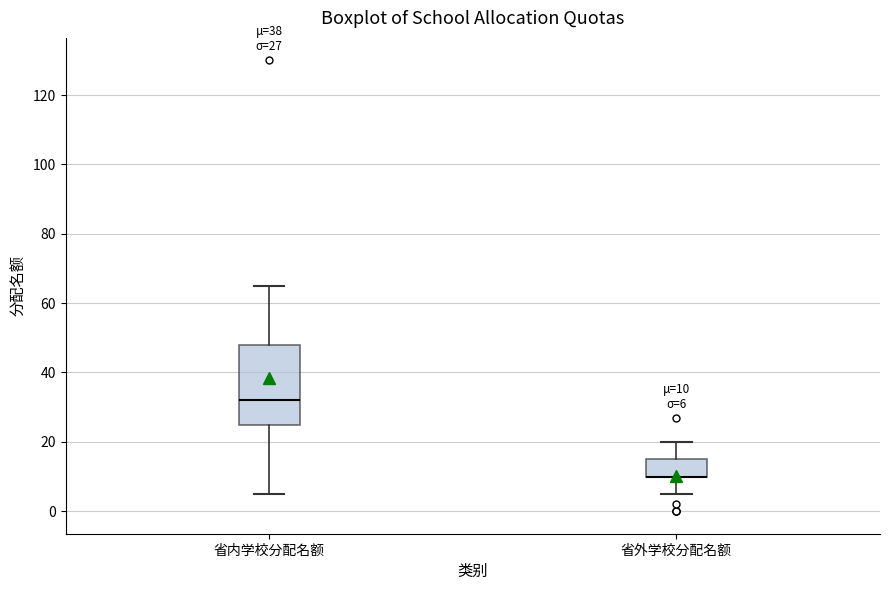

Comparing the boxes themselves (not the whiskers), which one is the tallest?

省内学校分配名额